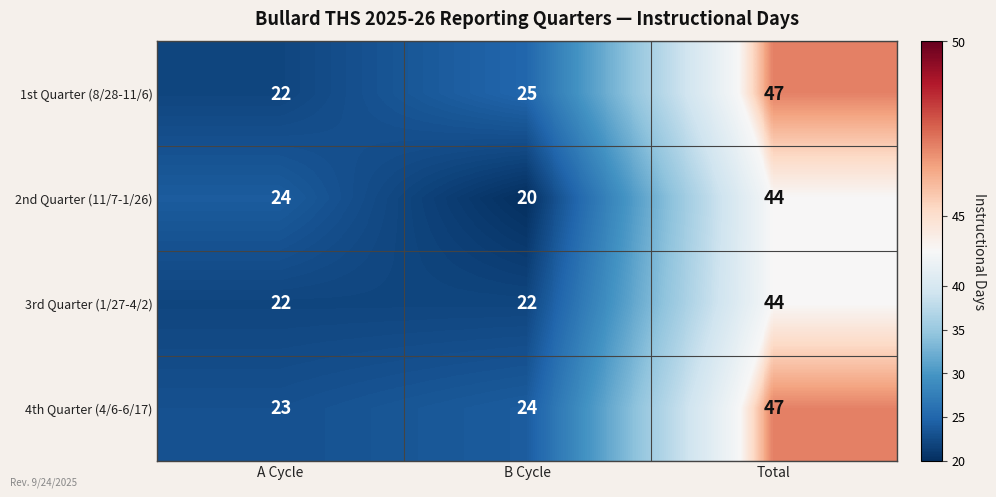

Where is 4th Quarter (4/6-6/17) nearest to the value 35?

B Cycle